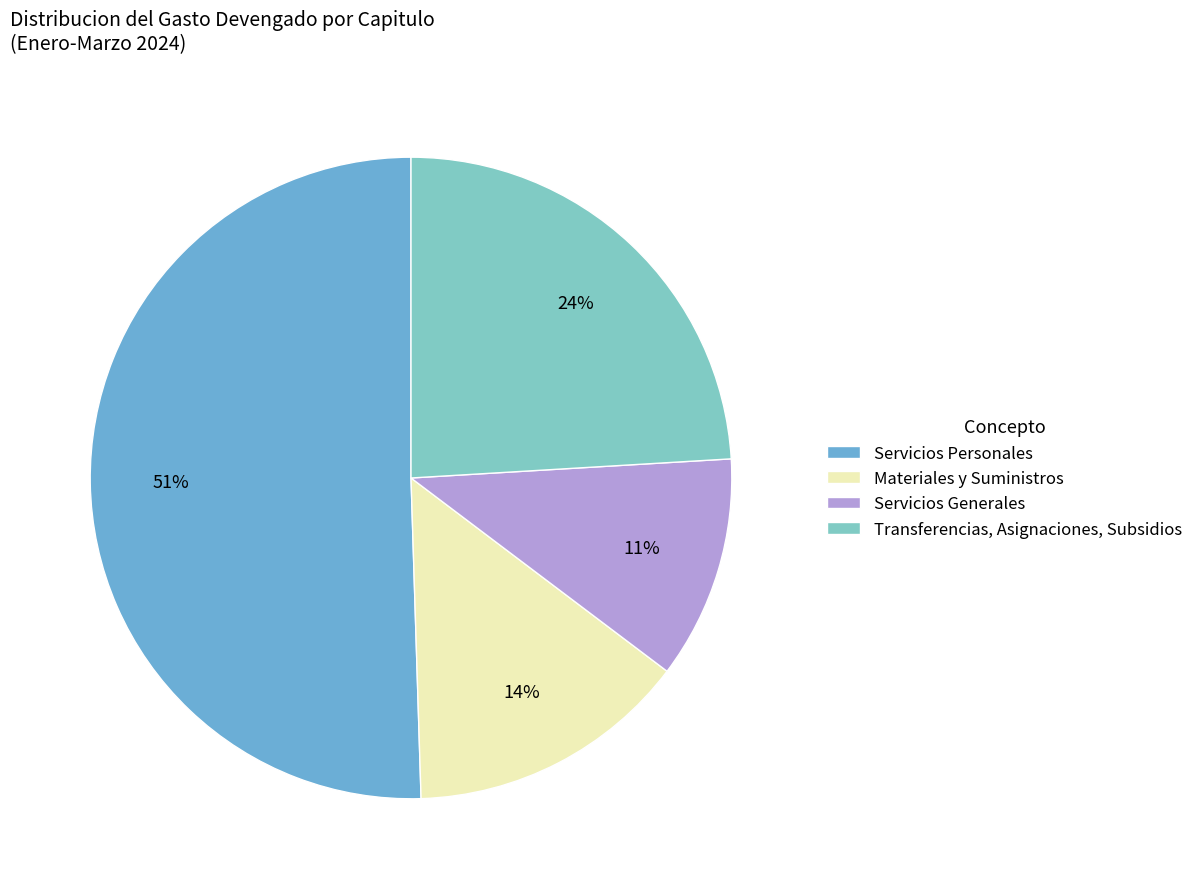

Count the number of slices in the pie.

4